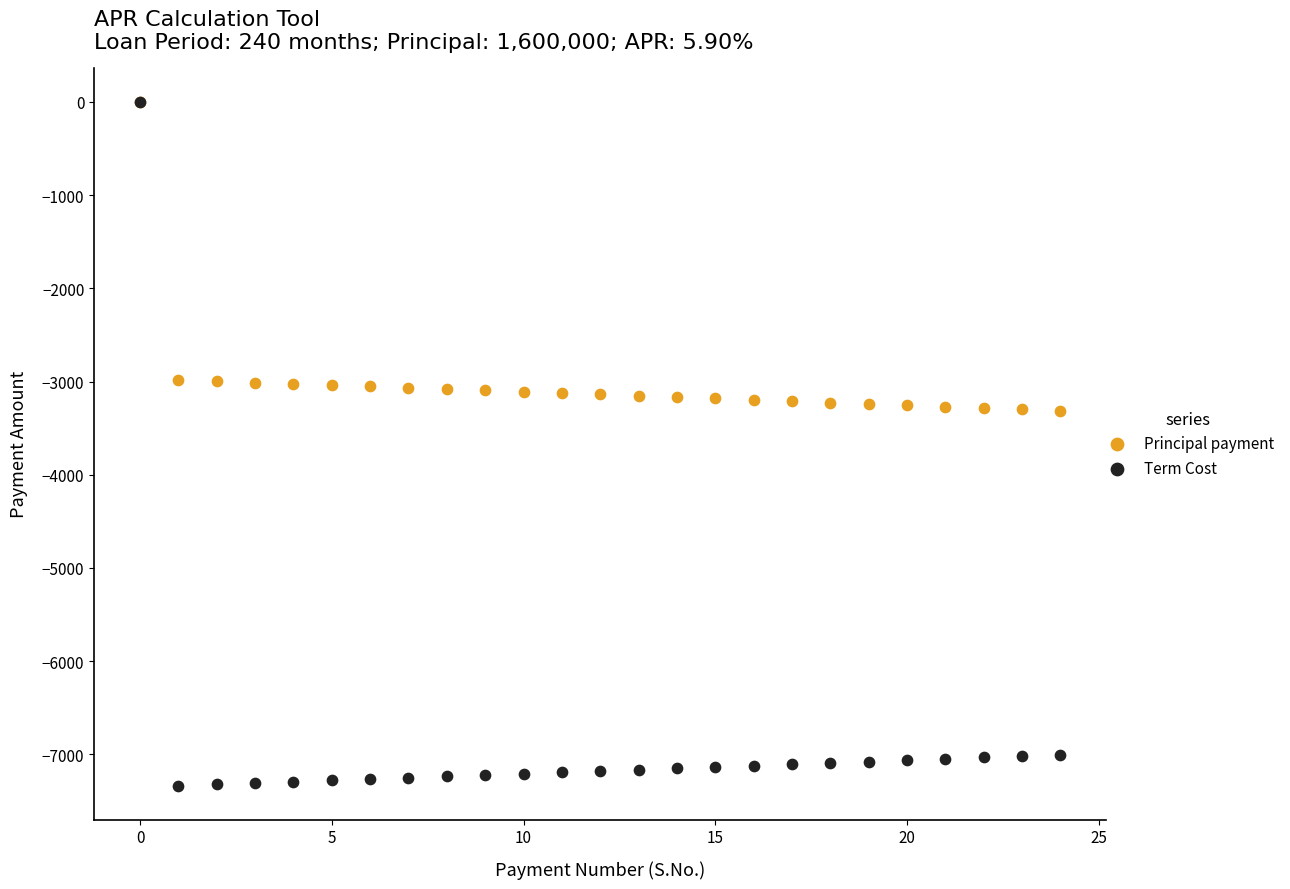

Which series has the widest spread of Y values?

Term Cost